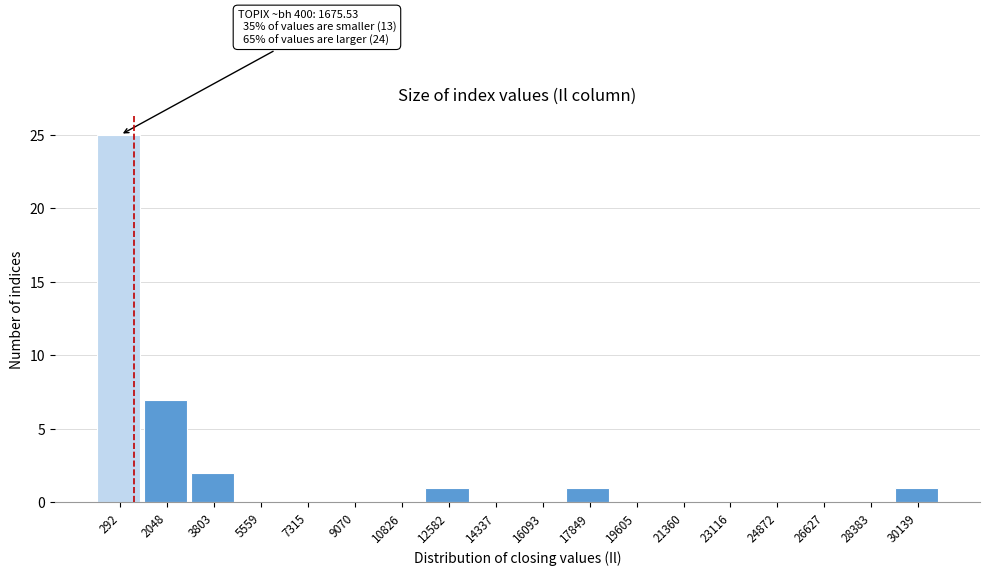

Reading left to right, extract all data points from this chart.

292=25	2048=7	3803=2	5559=0	7315=0	9070=0	10826=0	12582=1	14337=0	16093=0	17849=1	19605=0	21360=0	23116=0	24872=0	26627=0	28383=0	30139=1